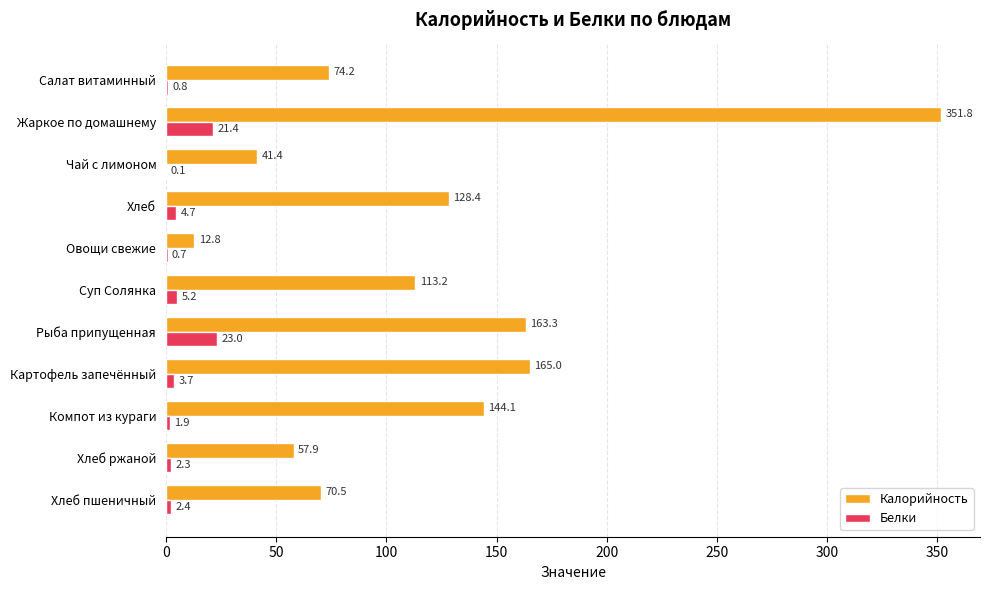

The Калорийность series shows 128.4 at Хлеб. True or false?

True